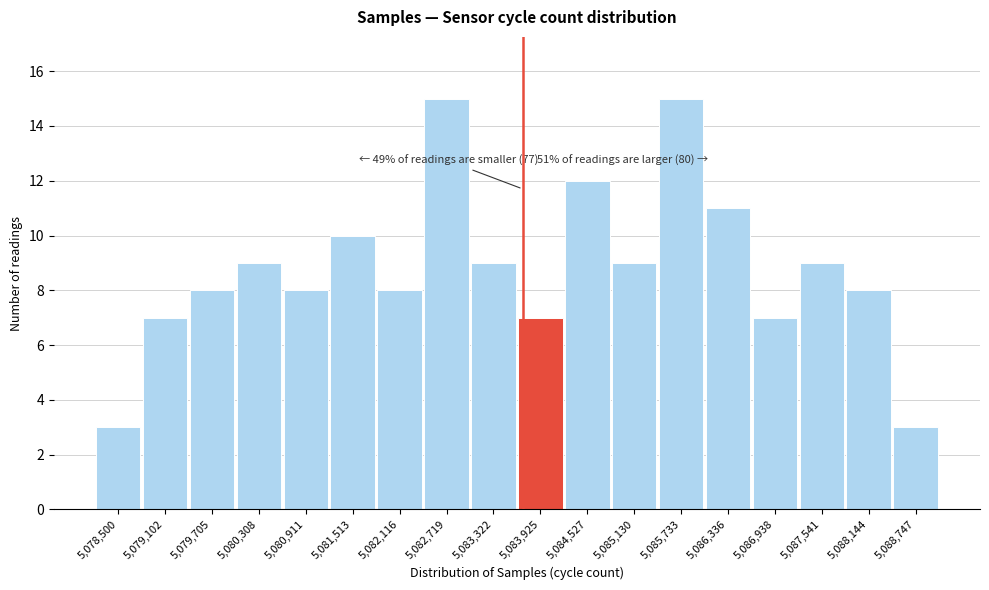

Reading left to right, transcribe all the data shown in this chart.

5,078,500=3	5,079,102=7	5,079,705=8	5,080,308=9	5,080,911=8	5,081,513=10	5,082,116=8	5,082,719=15	5,083,322=9	5,083,925=7	5,084,527=12	5,085,130=9	5,085,733=15	5,086,336=11	5,086,938=7	5,087,541=9	5,088,144=8	5,088,747=3